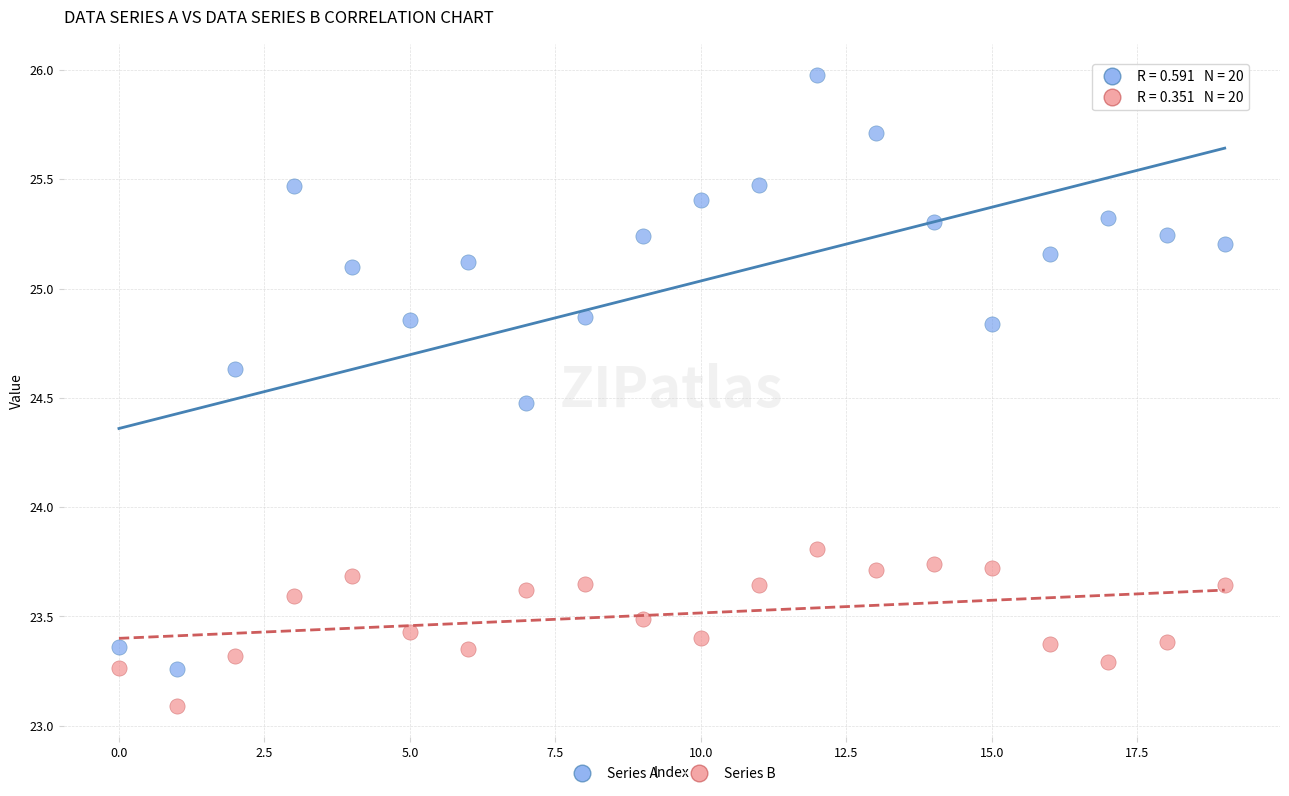

Which series contains the highest Y value?

Series A